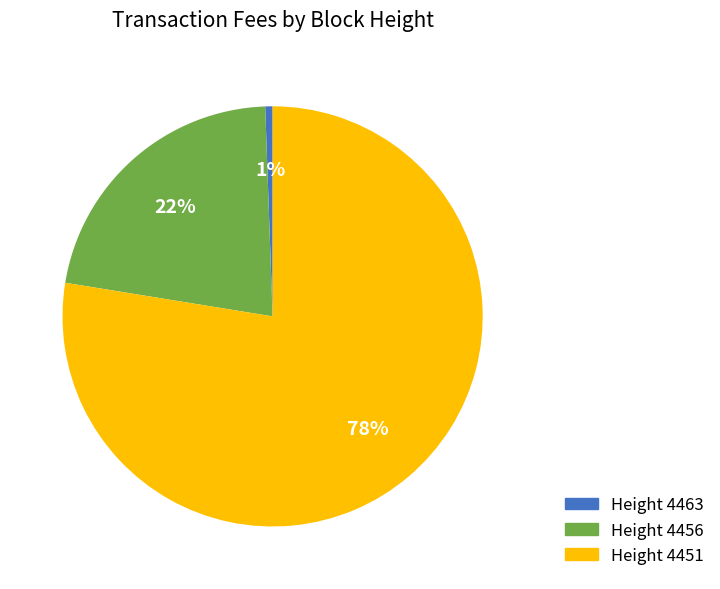

Does any single category account for the majority?

Yes